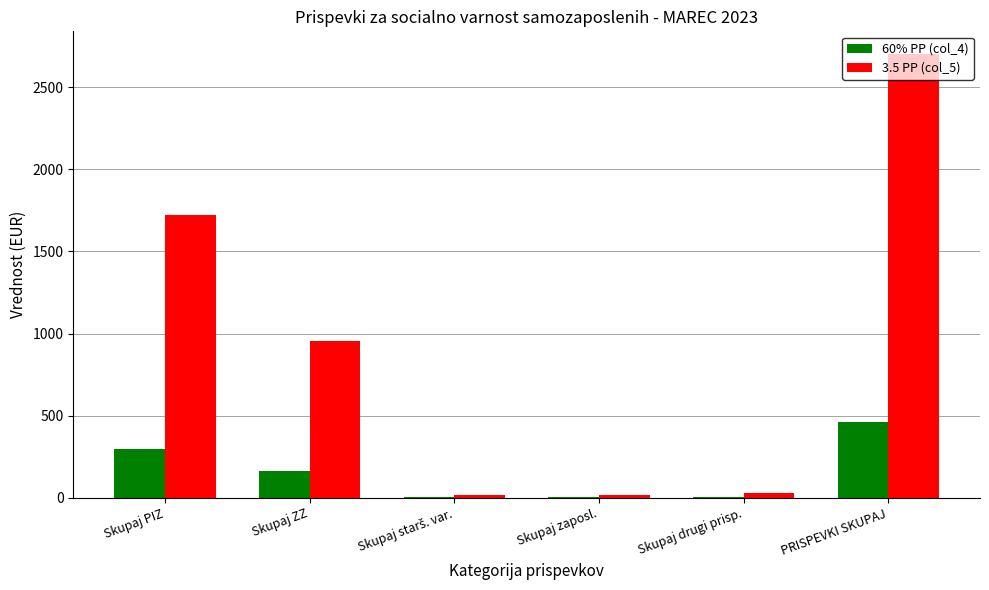

What is the maximum value shown in the chart?

2706.0